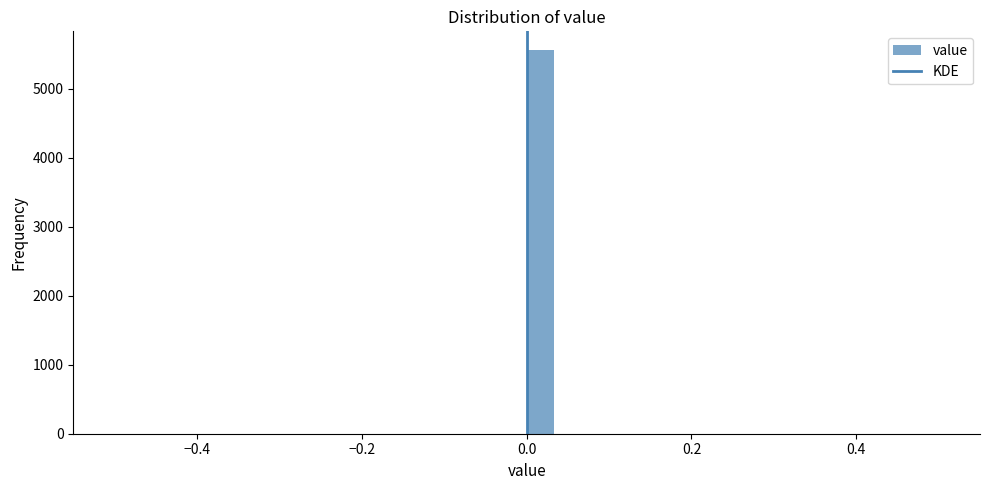

Around what value on the x-axis is the tallest bar? Give the approximate position of its centre, as read against the axis.

0.02